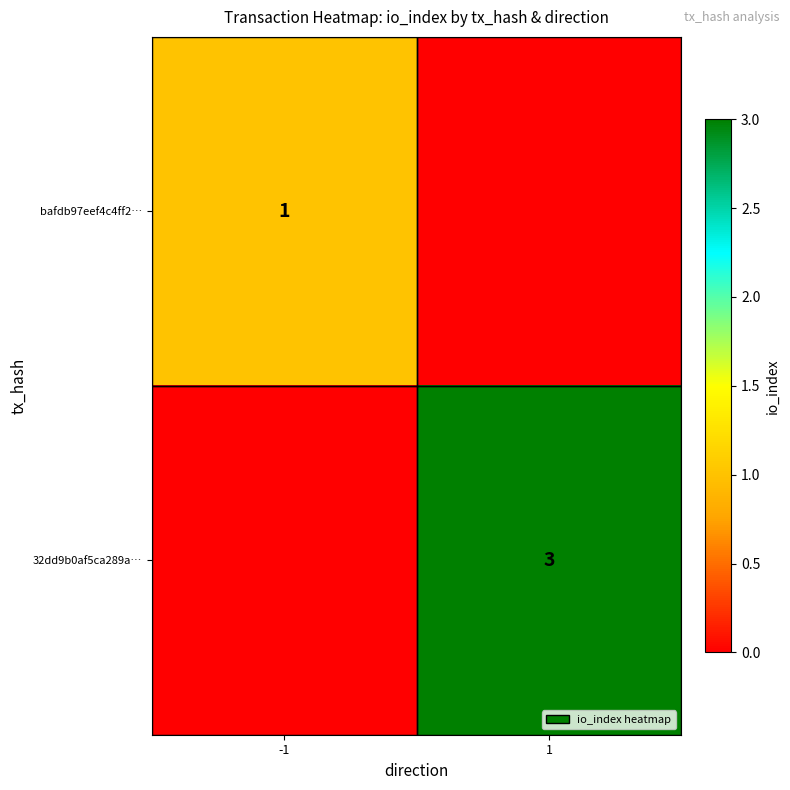

True or false: 32dd9b0af5ca289a… has a value of 3 at 1.

True